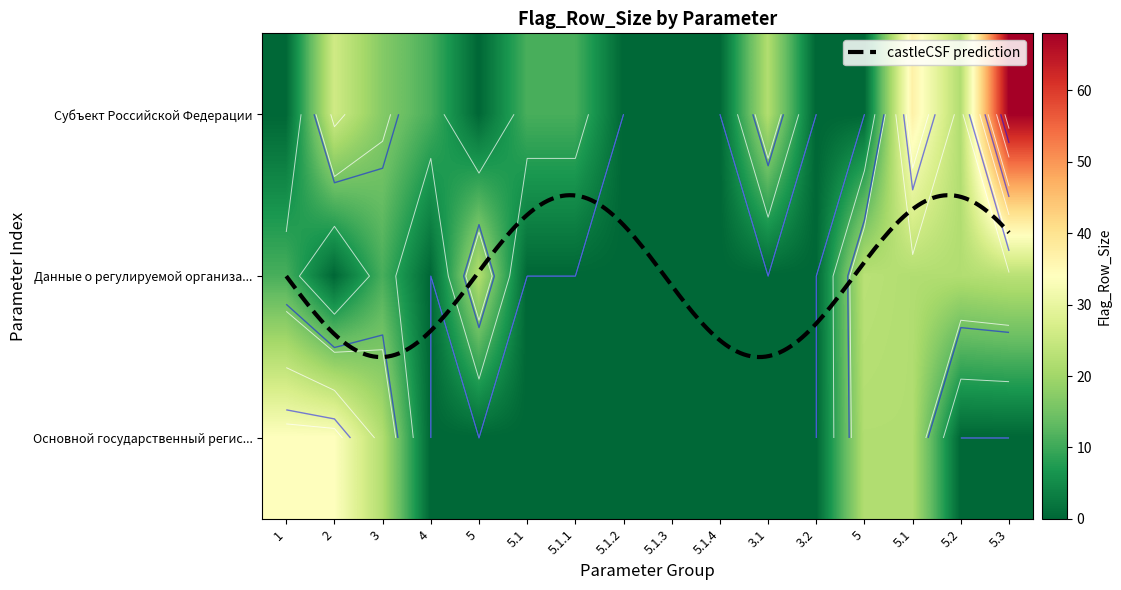

Which label corresponds to the smallest value in the chart?

1